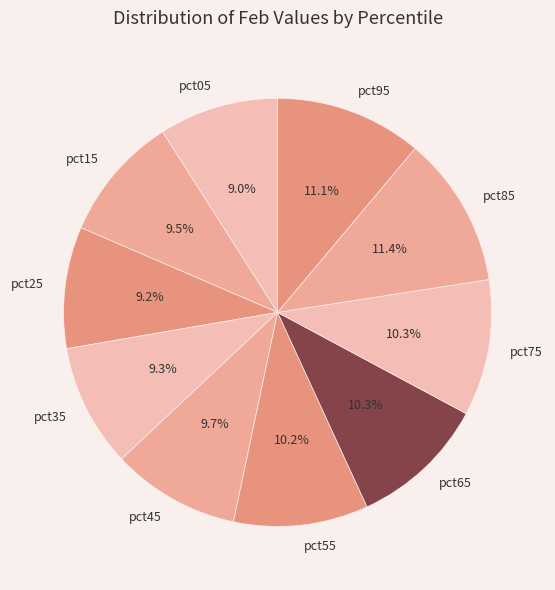

Is the sum of pct15 and pct95 greater than half?

No